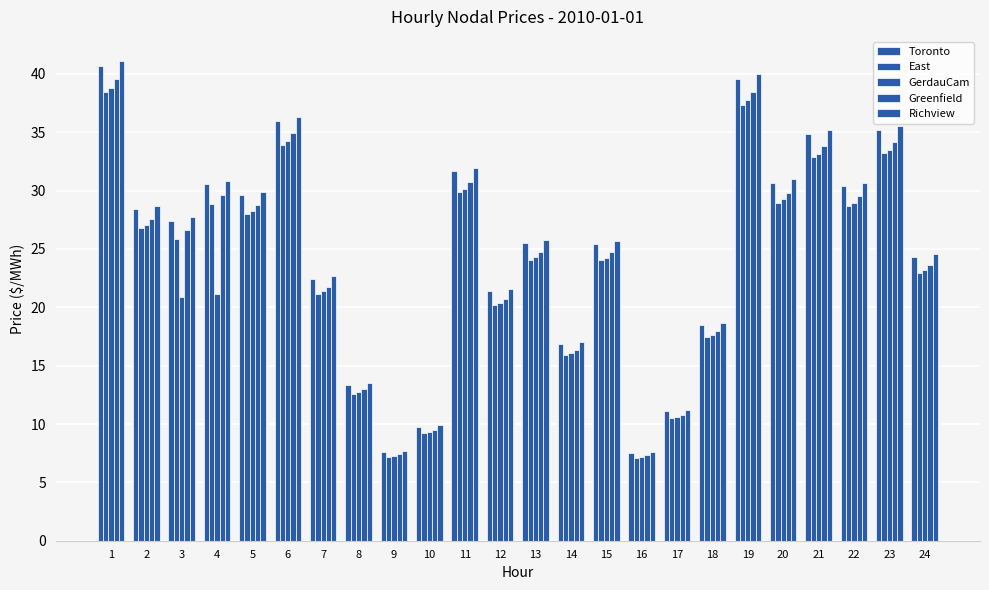

Does the chart contain stacked bars?

No